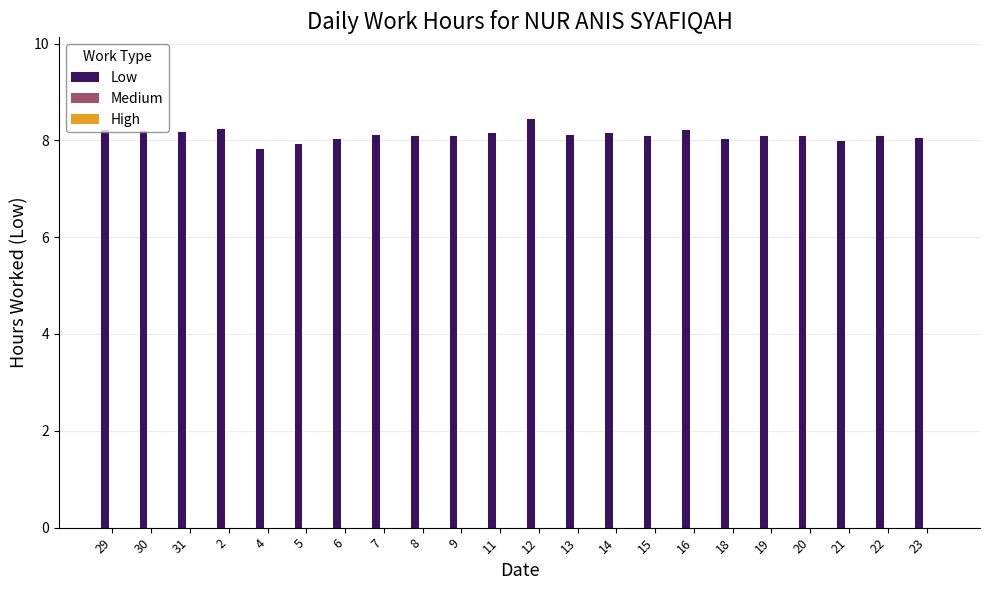

Is it true that the value at 12 is 5.4?

False